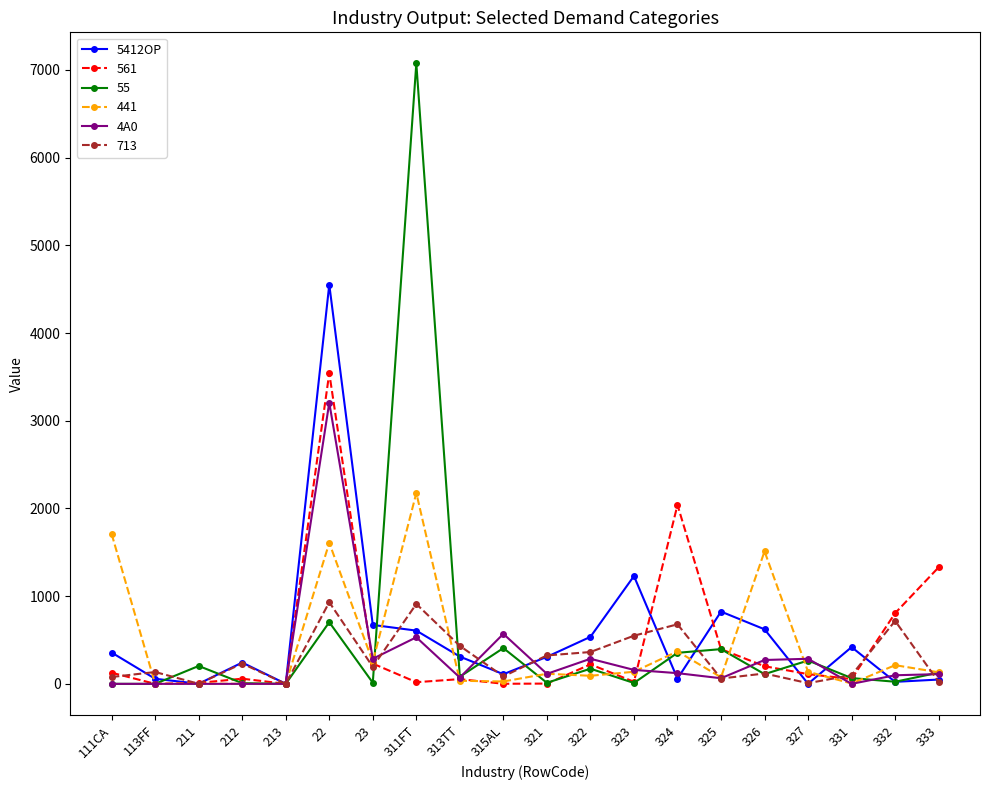

Does the chart display data point markers on the line(s)?

Yes